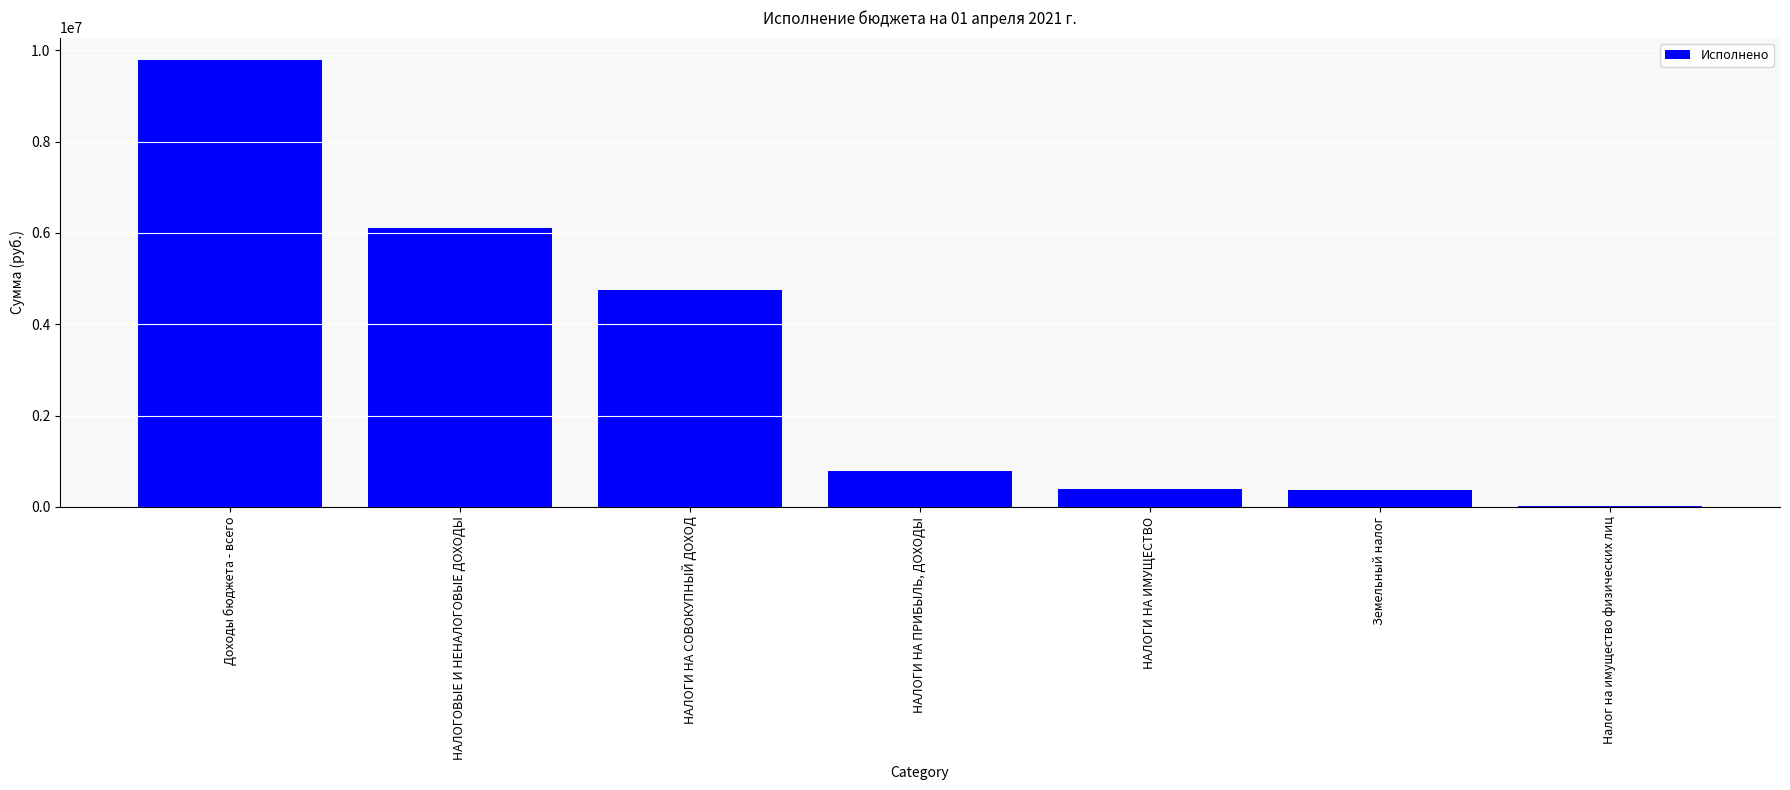

What is the change in value from НАЛОГОВЫЕ И НЕНАЛОГОВЫЕ ДОХОДЫ to НАЛОГИ НА ПРИБЫЛЬ, ДОХОДЫ?

-5332082.7